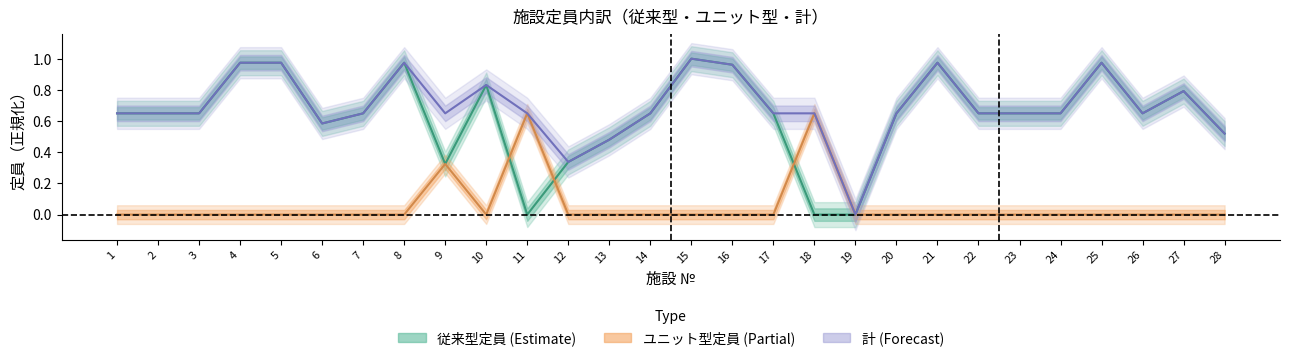

How many lines are shown in the chart?

3